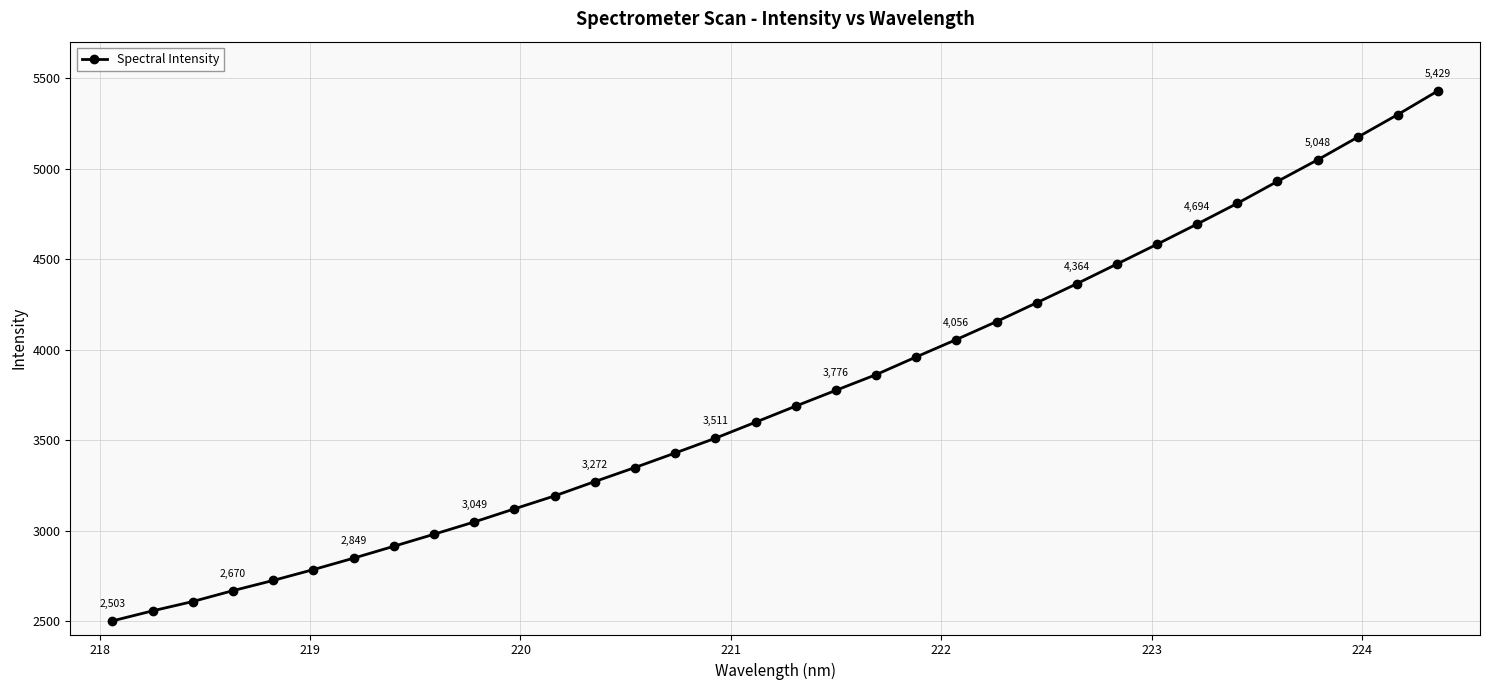

What is the value of the 12th point from the left?

3192.9